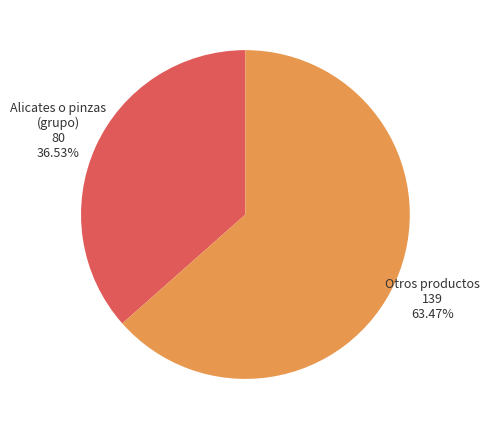

What is the smallest slice in the pie chart?

Alicates o pinzas (grupo)